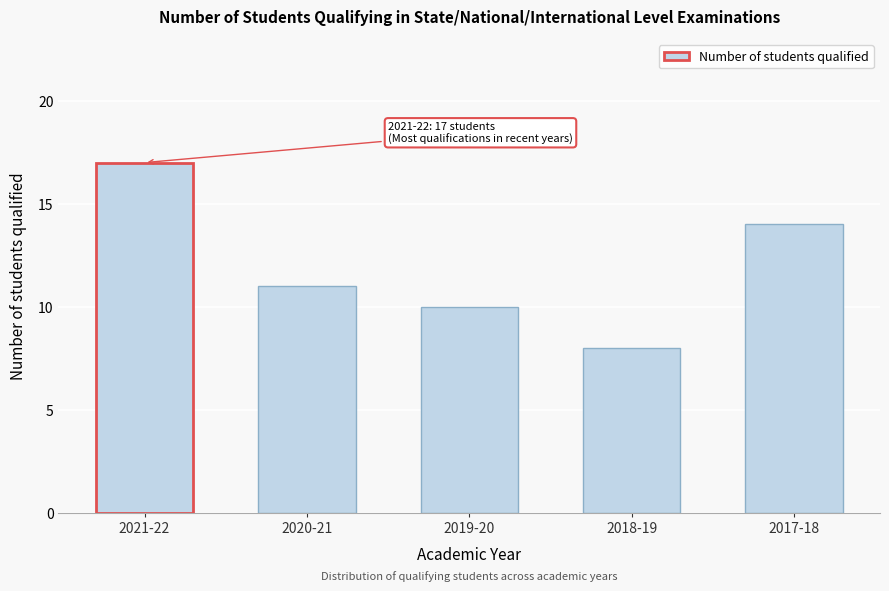

Reading left to right, what are all the values shown in this chart?

17	11	10	8	14